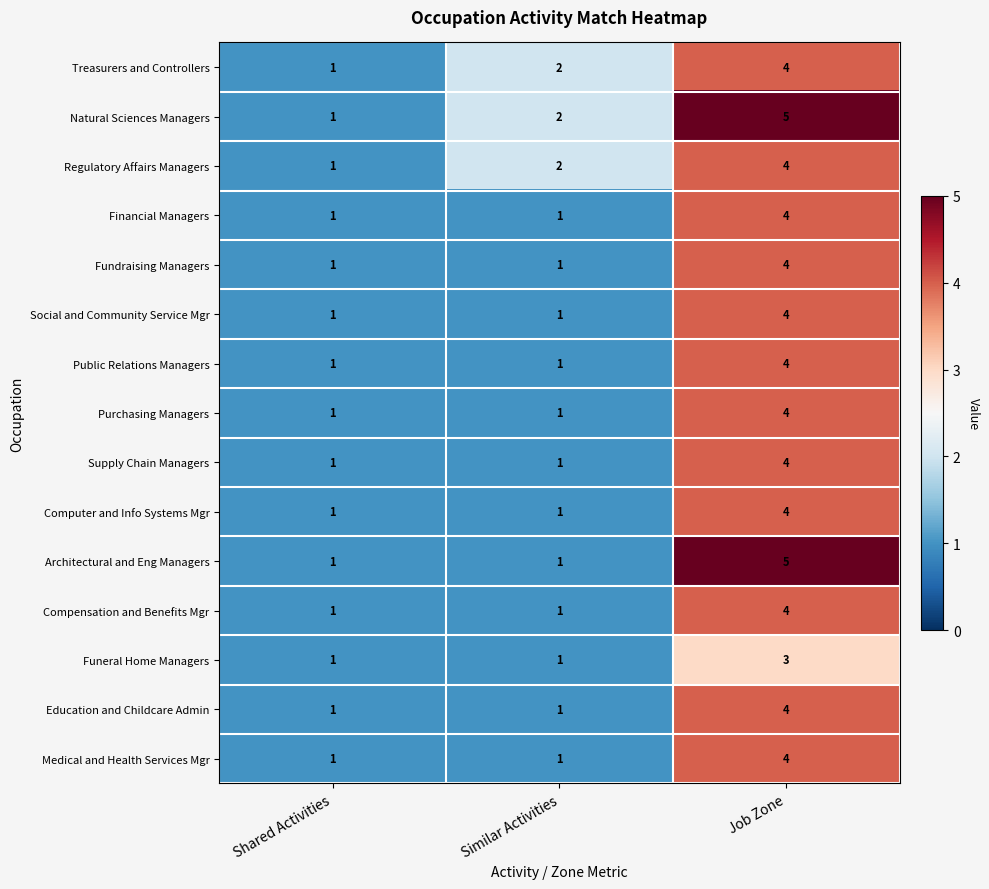

What is the maximum value shown in the chart?

5